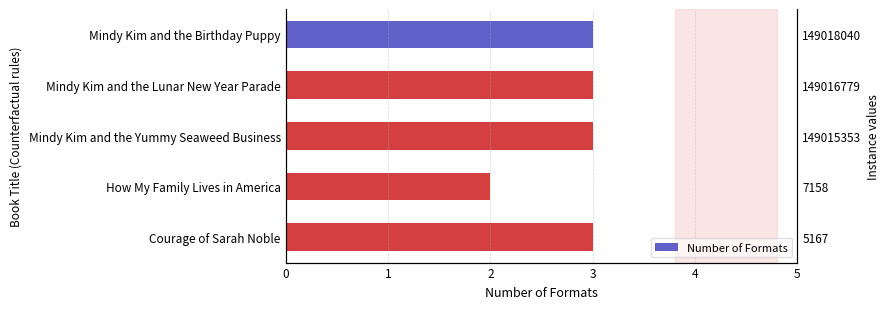

What is the greatest value displayed?

3